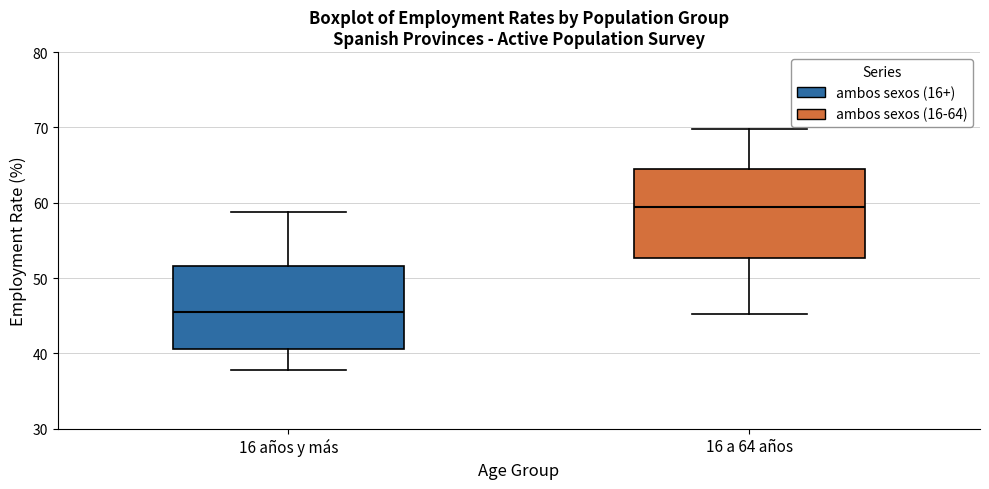

Where does the upper whisker of the box for 16 a 64 años end on the y-axis? The values are not printed on the chart, so give them approximately, as read against the axis.

70